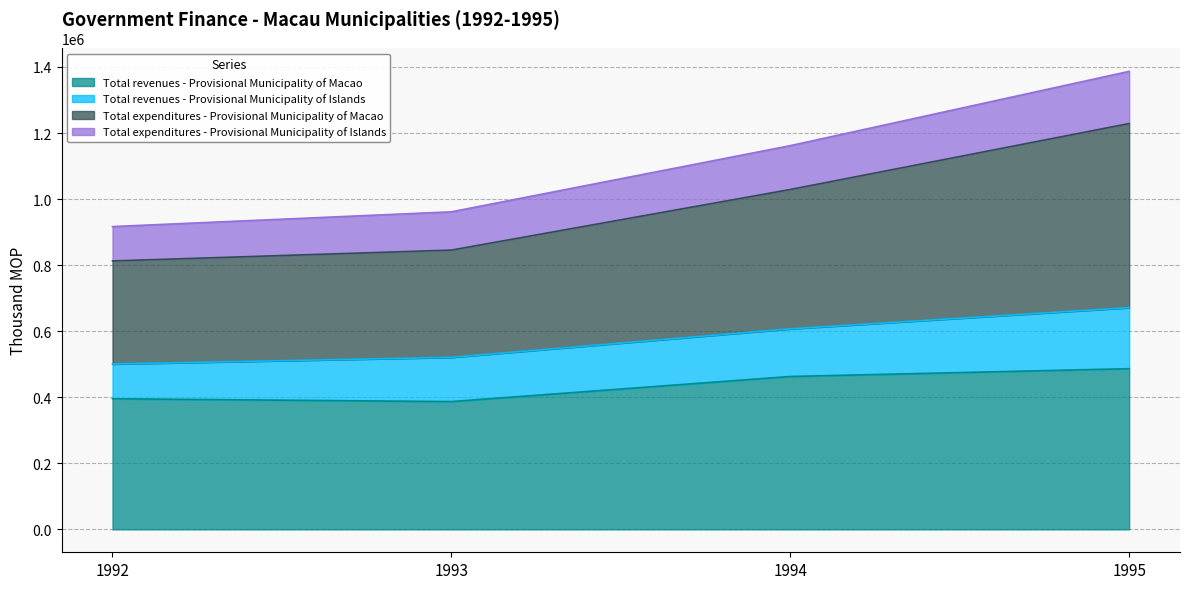

What is the maximum value for Total revenues - Provisional Municipality of Macao?

486504